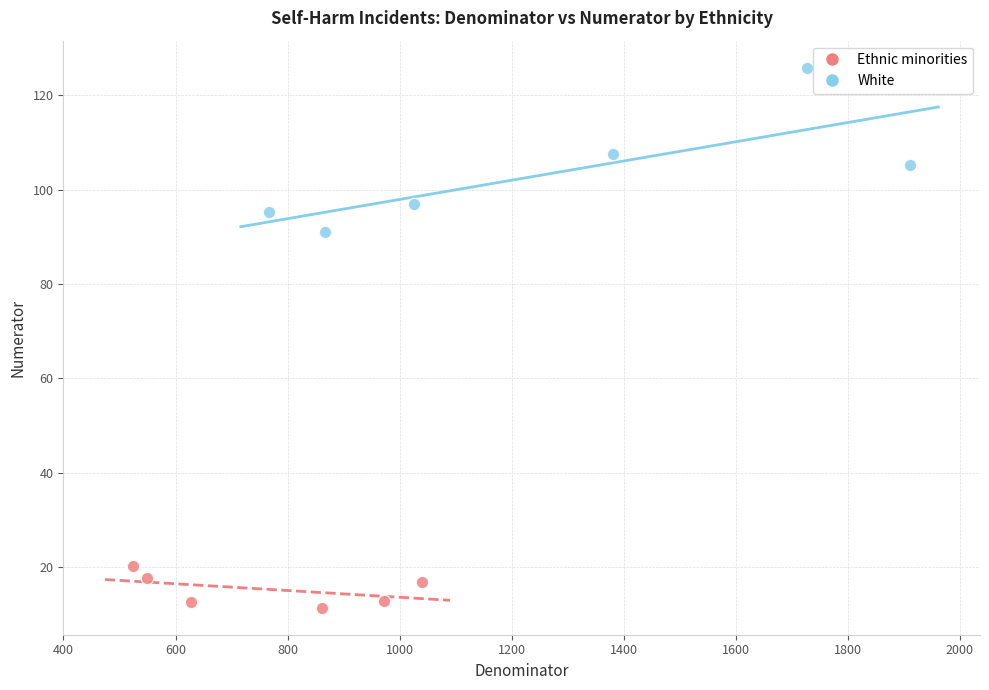

What are all the series names shown in the legend?

Ethnic minorities, White